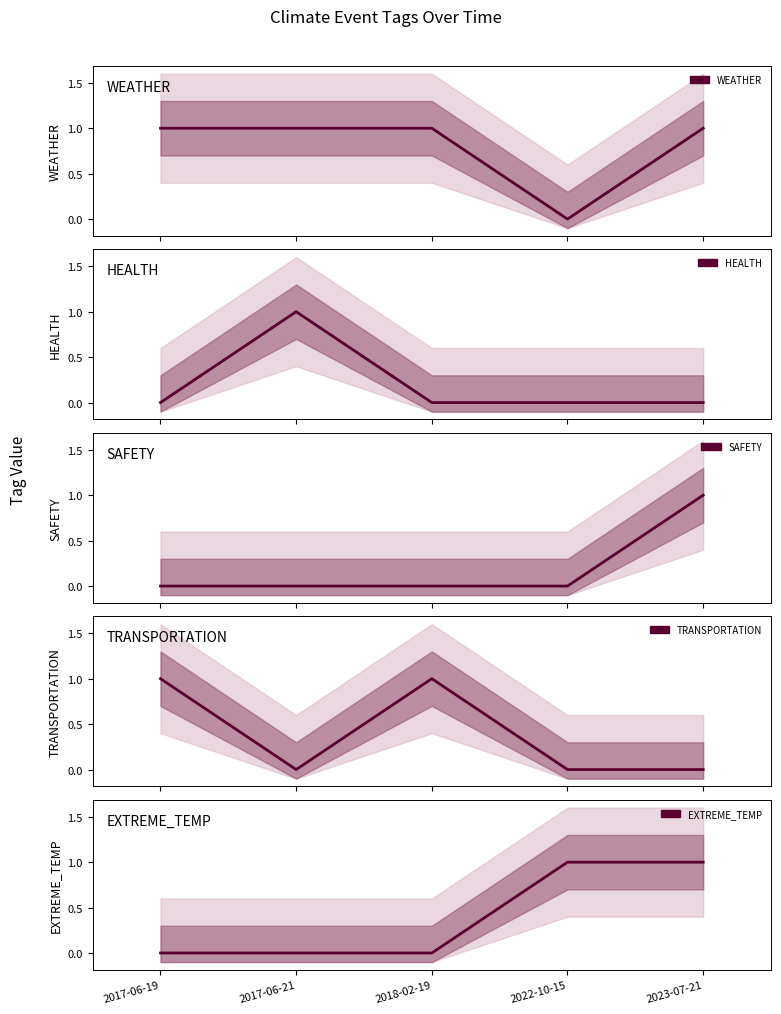

Rank the series at 2017-06-19 from lowest to highest value.

HEALTH, SAFETY, EXTREME_TEMP, WEATHER, TRANSPORTATION